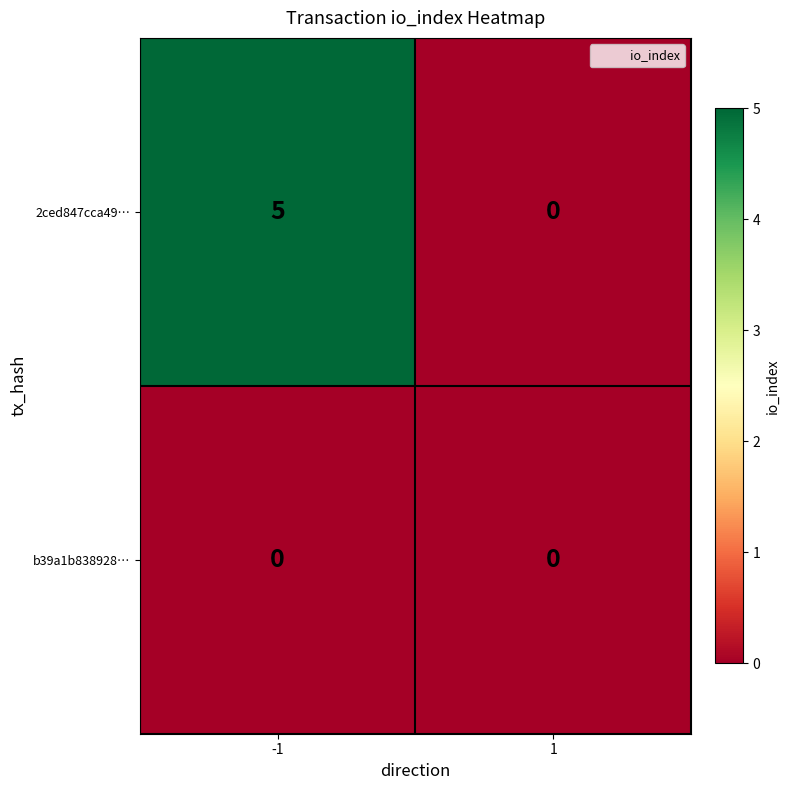

Which label corresponds to the largest value in the chart?

-1